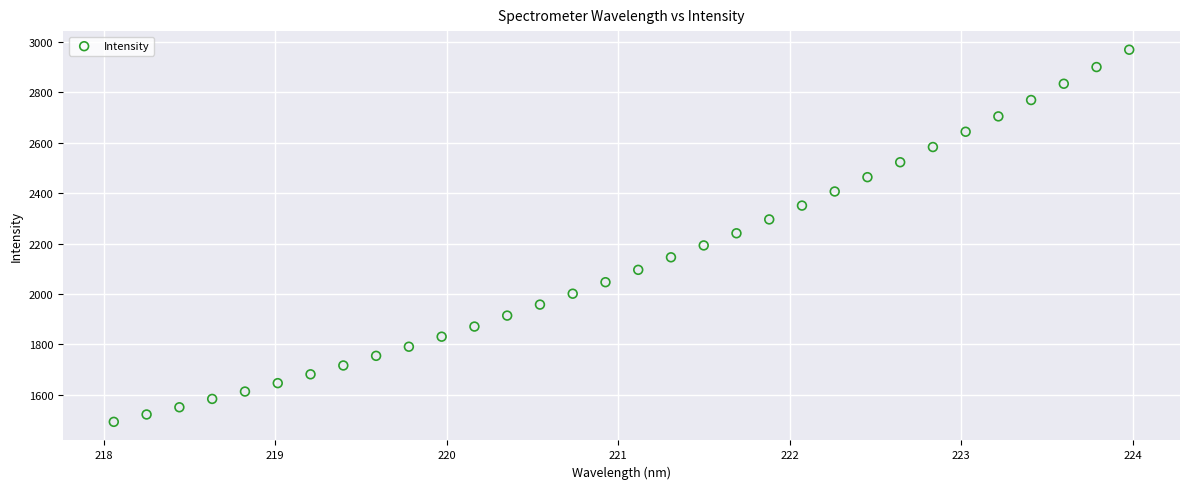

What is the range of Y values (max minus min)?

1475.3